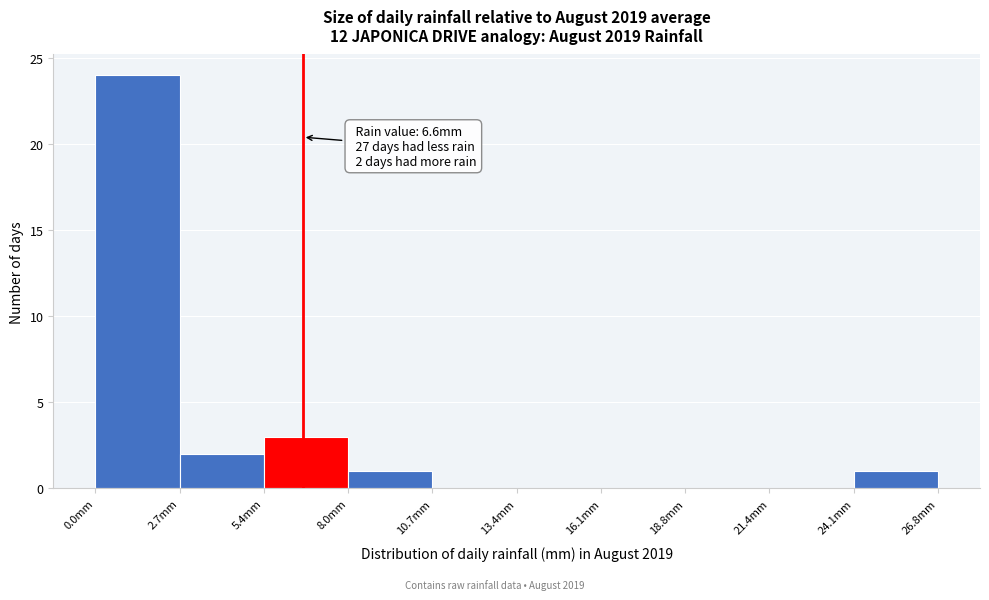

Which range on the x-axis has the tallest bar?

0.0 to 2.5